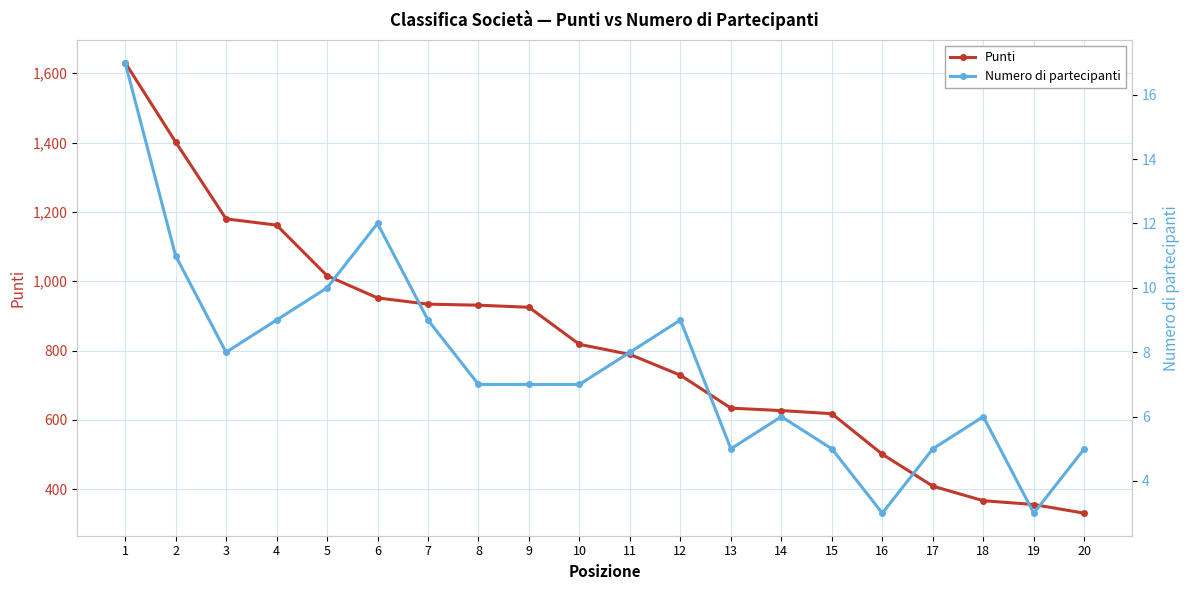

How many distinct data groups are displayed?

2